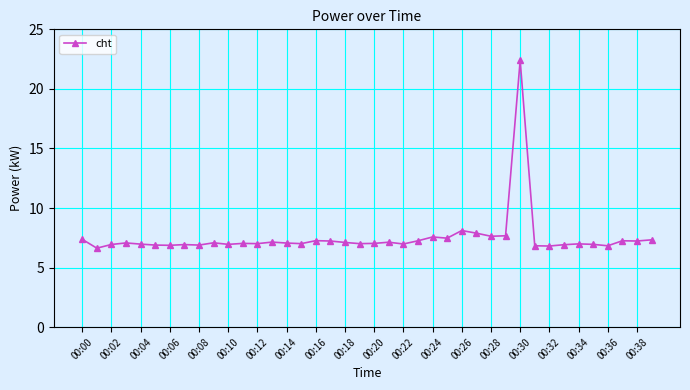

Does the chart have visible grid lines?

Yes